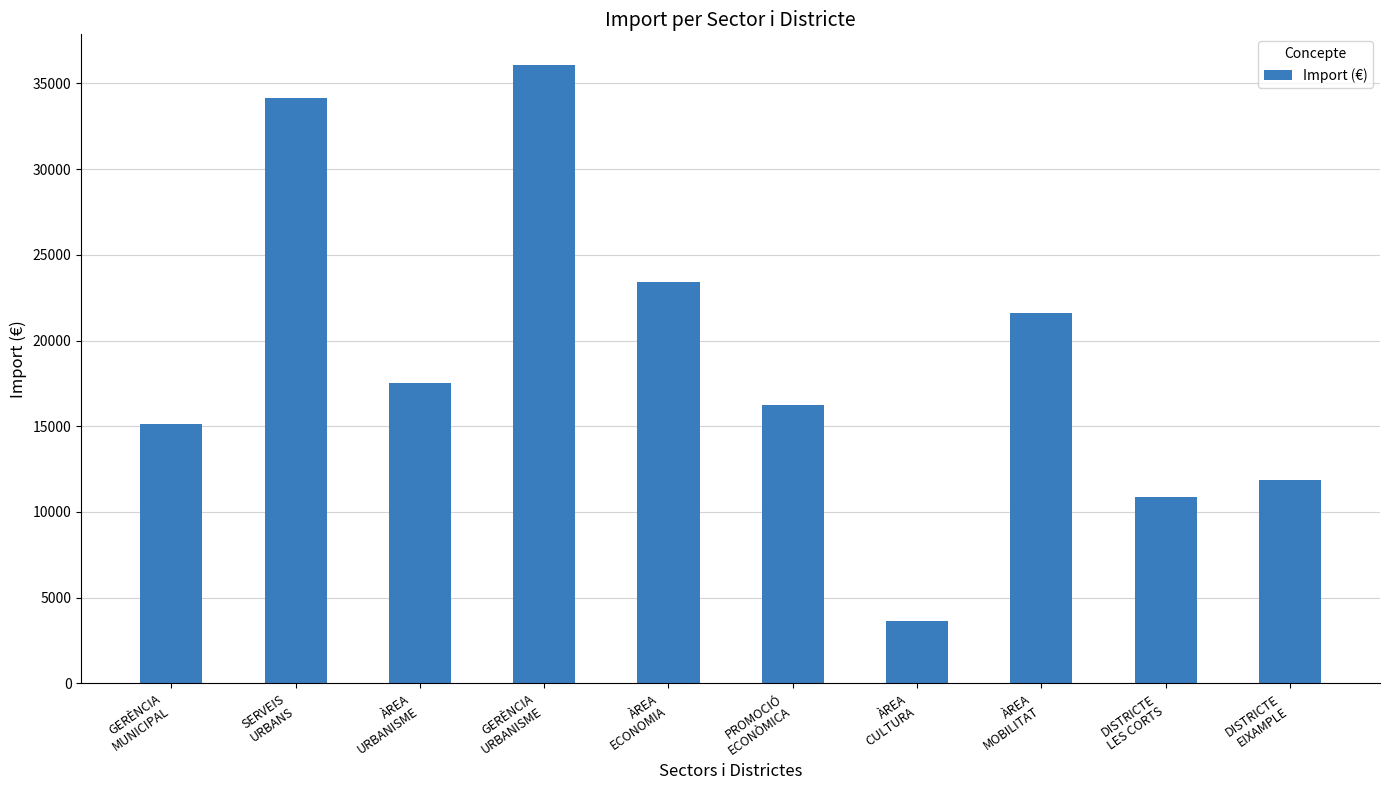

How many distinct data groups are displayed?

1